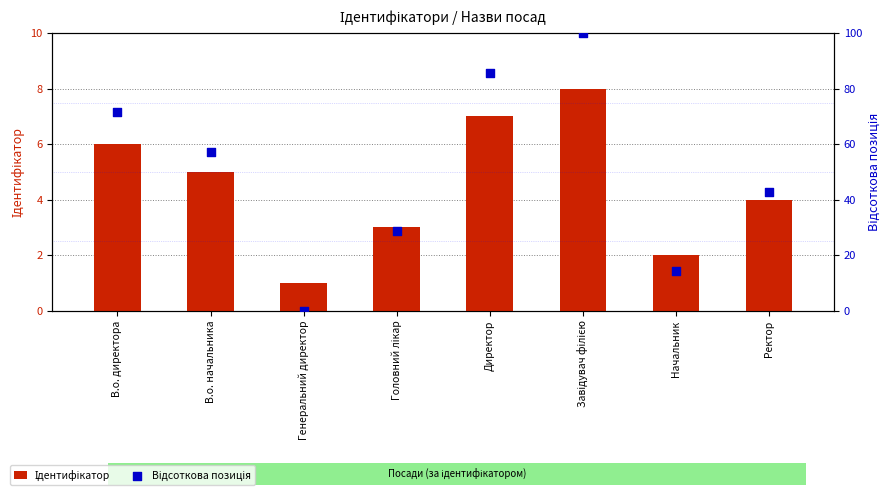

At how many categories does at least one series exceed 84?

2